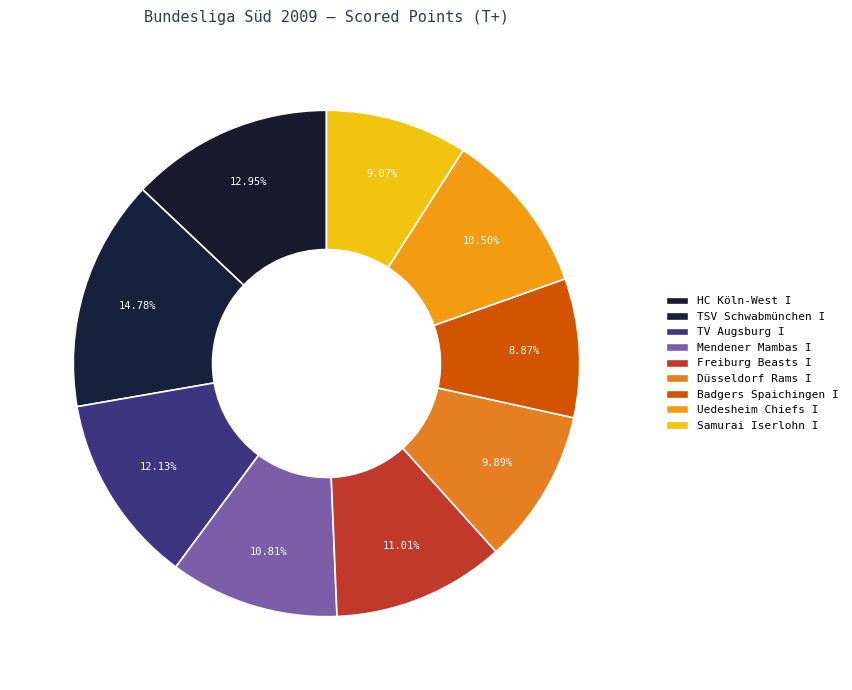

Is there any slice that represents more than half of the pie?

No